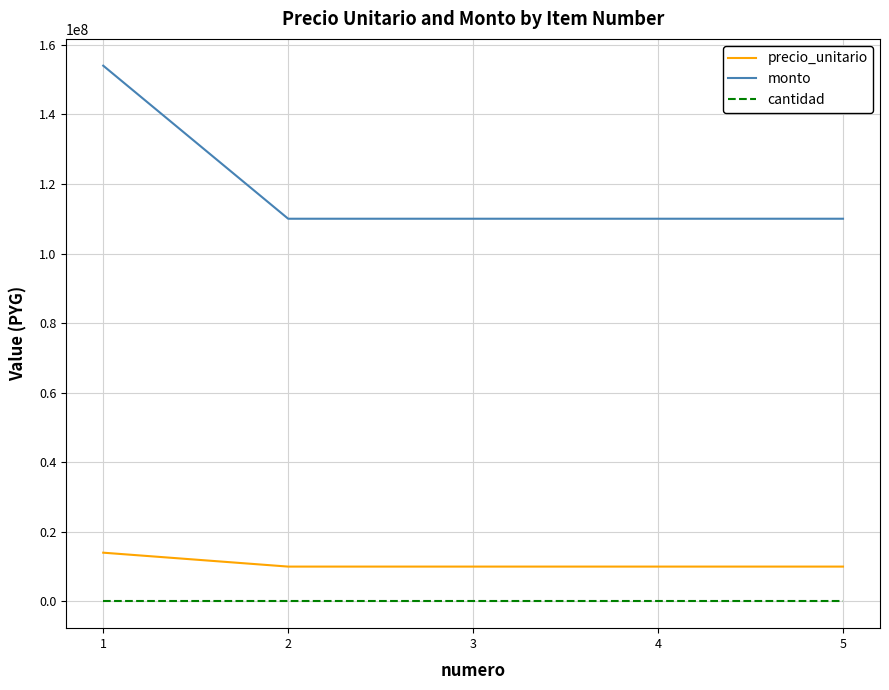

How many lines are shown in the chart?

3